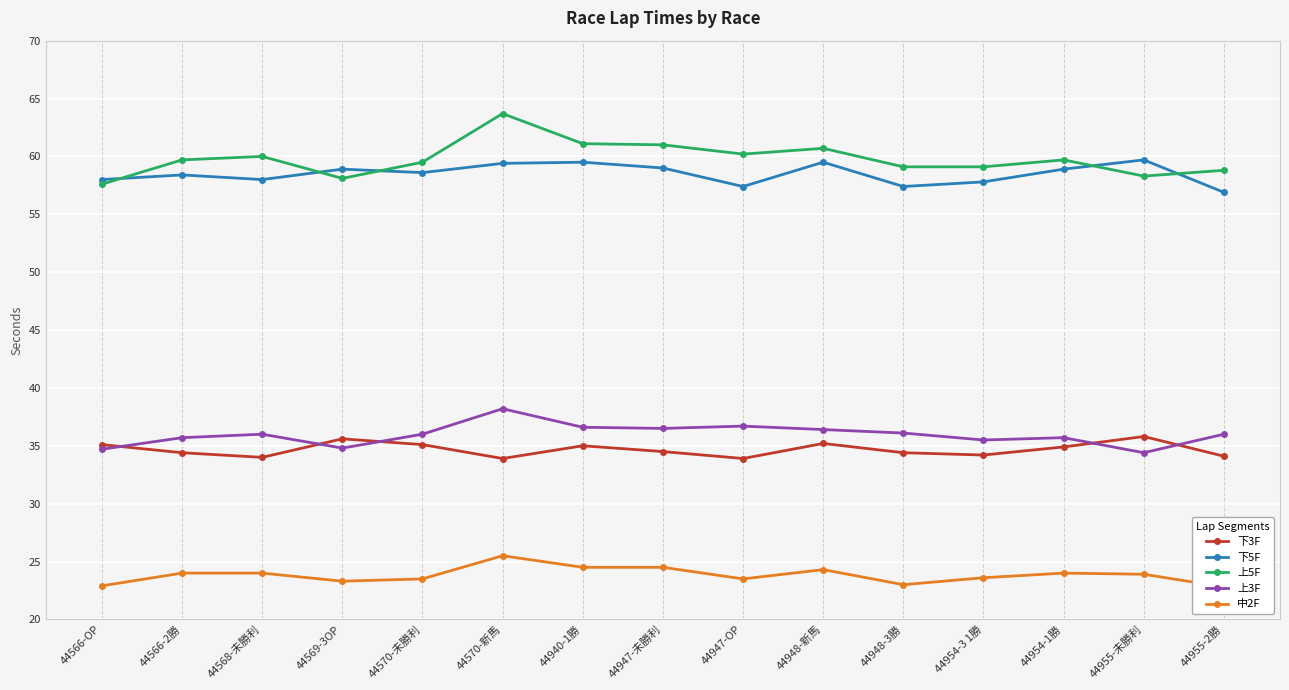

Which series changed the most between 44948-新馬 and 44955-未勝利?

上5F